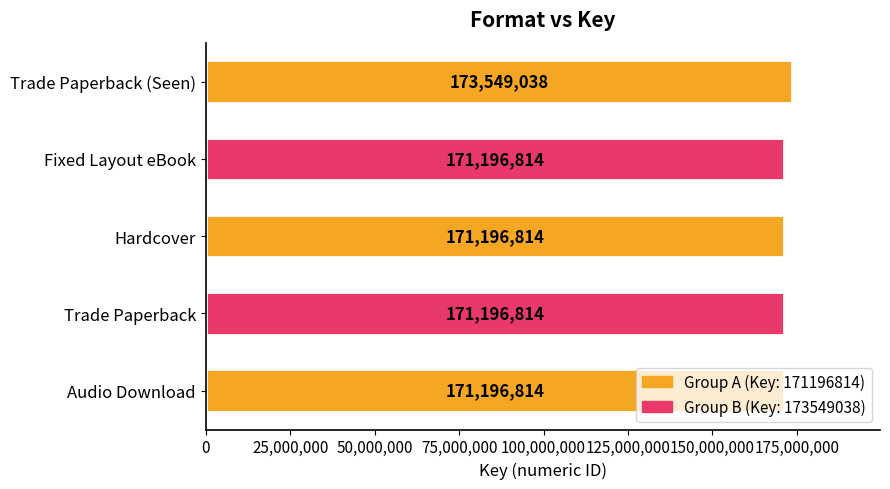

How many bars are there in total?

5